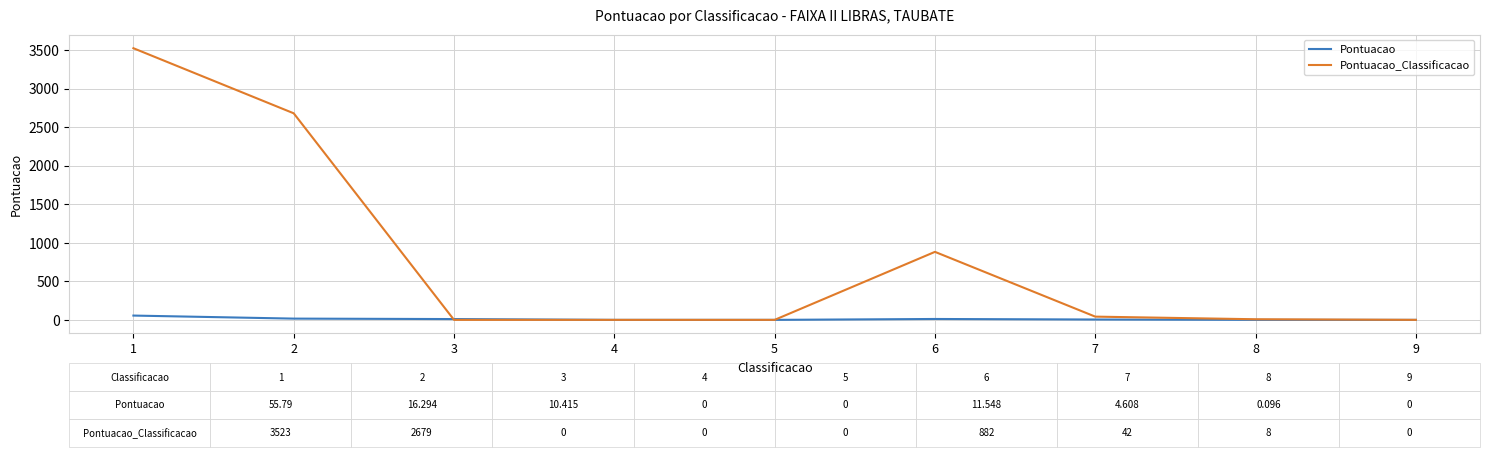

Which series has the largest total across all categories?

Pontuacao_Classificacao